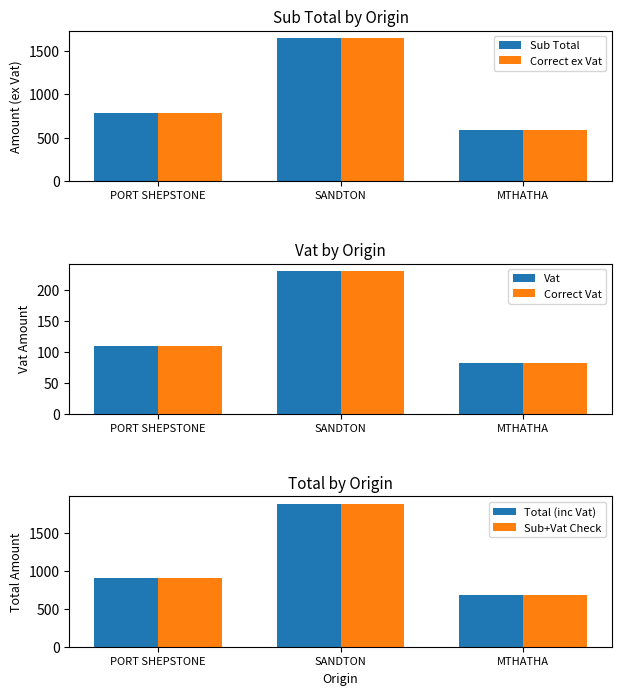

At which category is the sum across all series the highest?

SANDTON